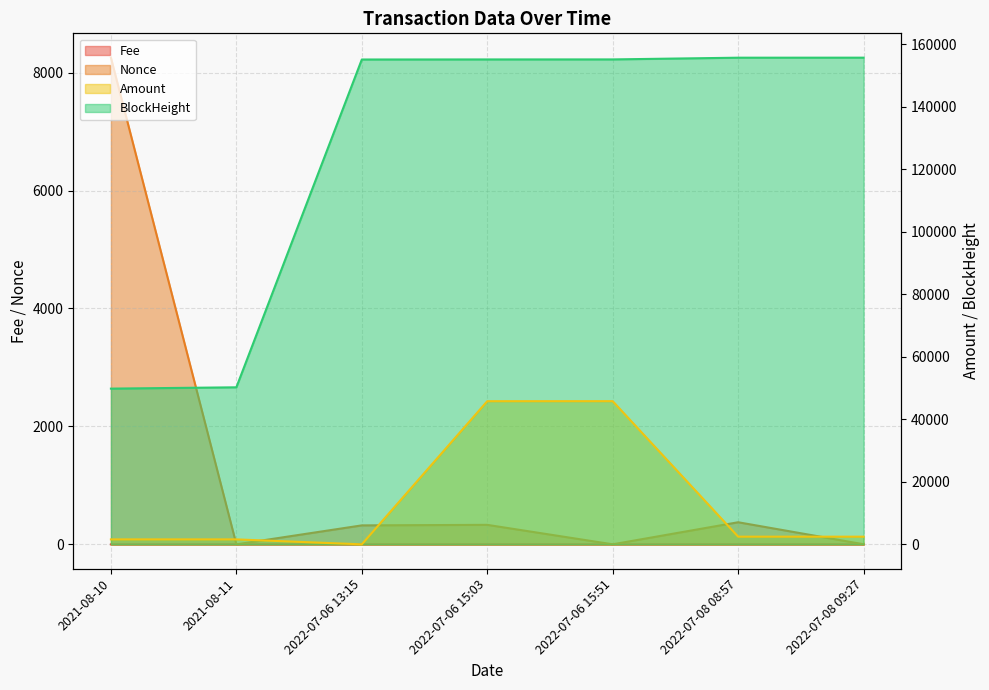

What is the difference between the maximum and minimum values in the Amount series?

45811.9